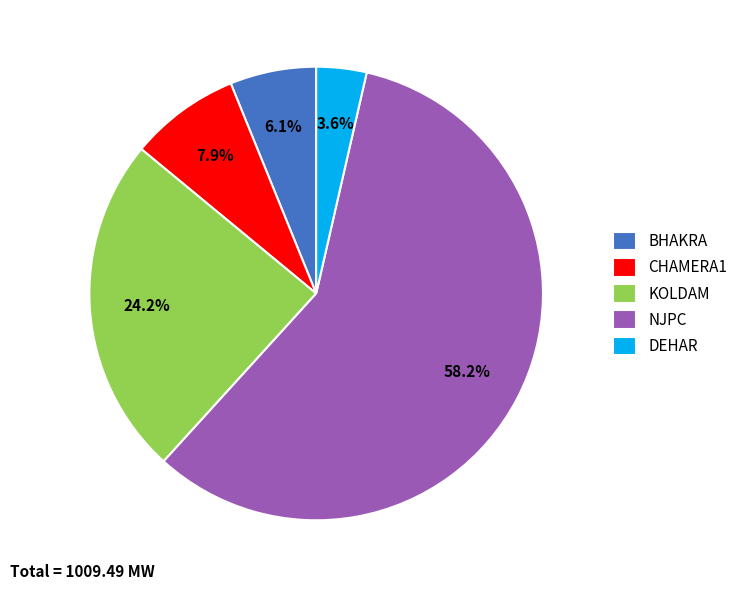

Count the number of slices in the pie.

5